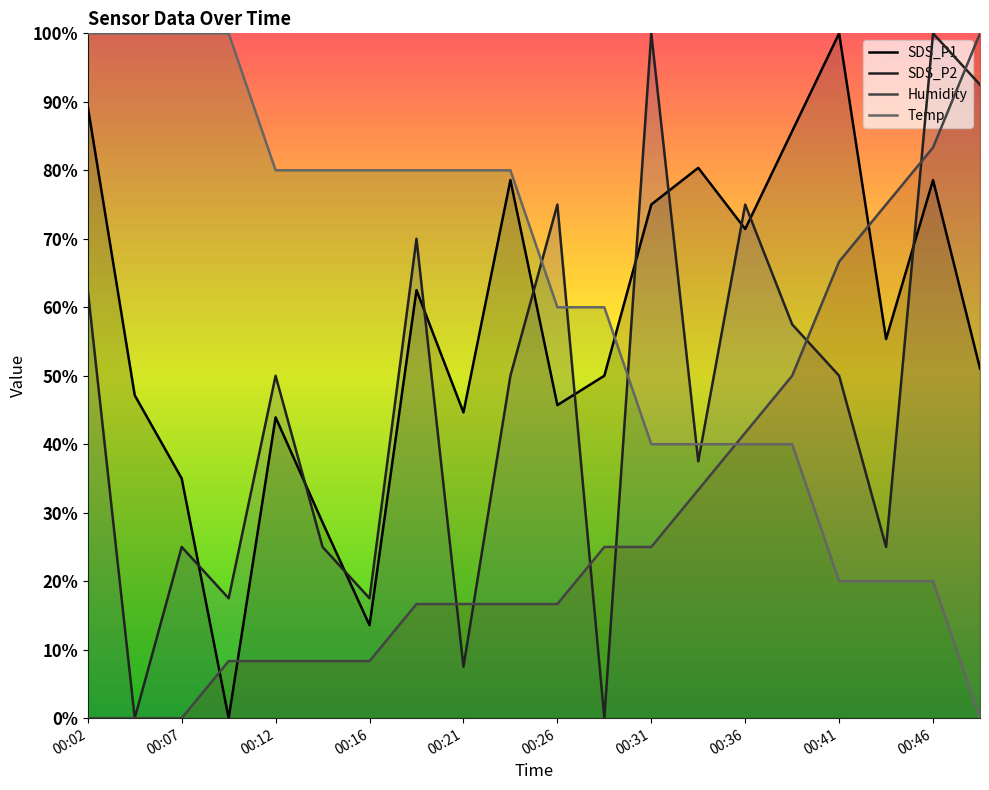

What are all the series names shown in the legend?

SDS_P1, SDS_P2, Humidity, Temp